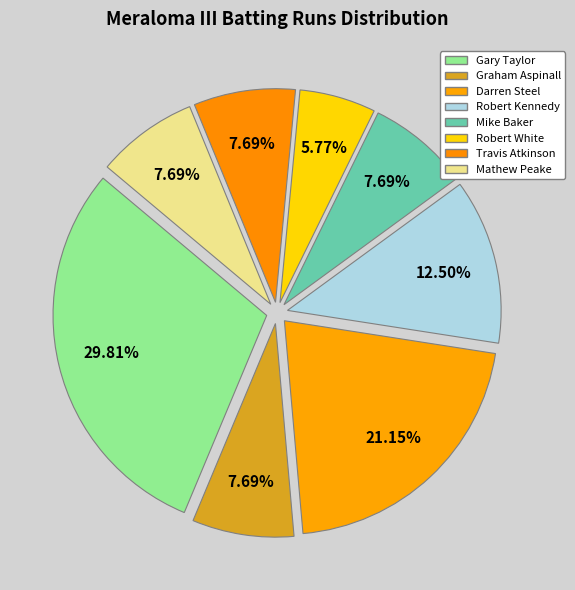

Count the number of slices in the pie.

8